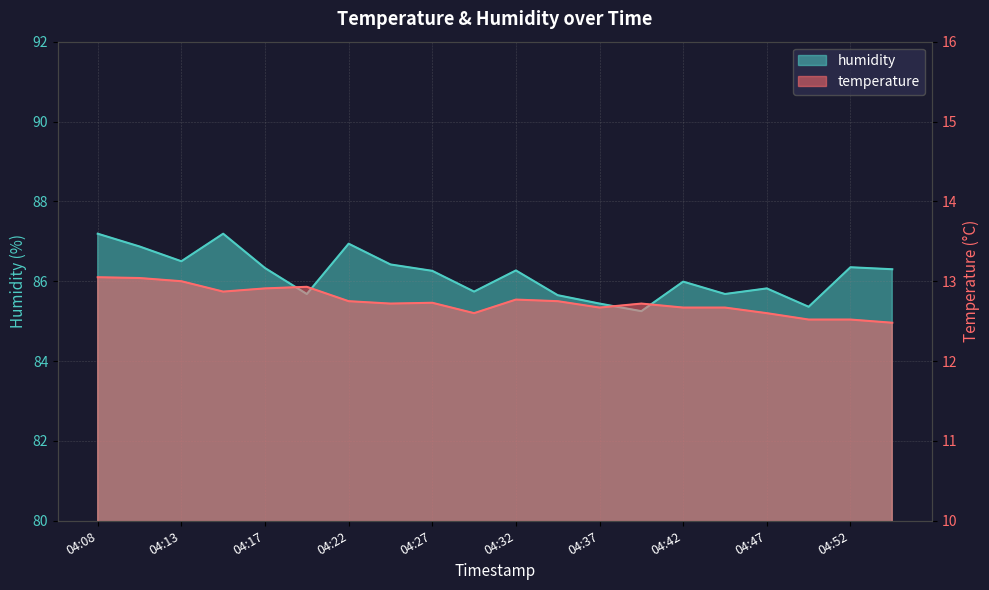

Reading left to right, transcribe all the data shown in this chart.

temperature: 13.1	13.0	13.0	12.9	12.9	12.9	12.8	12.7	12.7	12.6	12.8	12.8	12.7	12.7	12.7	12.7	12.6	12.5	12.5	12.5
humidity: 87.2	86.9	86.5	87.2	86.3	85.7	86.9	86.4	86.3	85.7	86.3	85.7	85.4	85.2	86.0	85.7	85.8	85.4	86.3	86.3